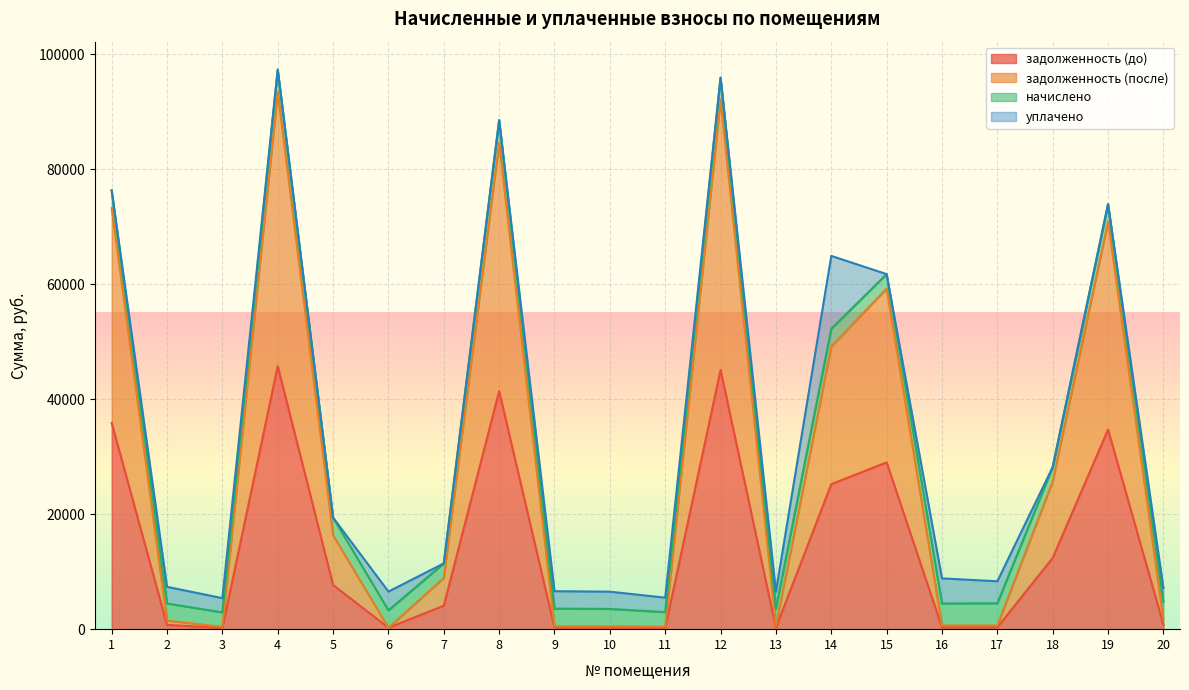

What is the average value of the задолженность (после) series?

29034.8